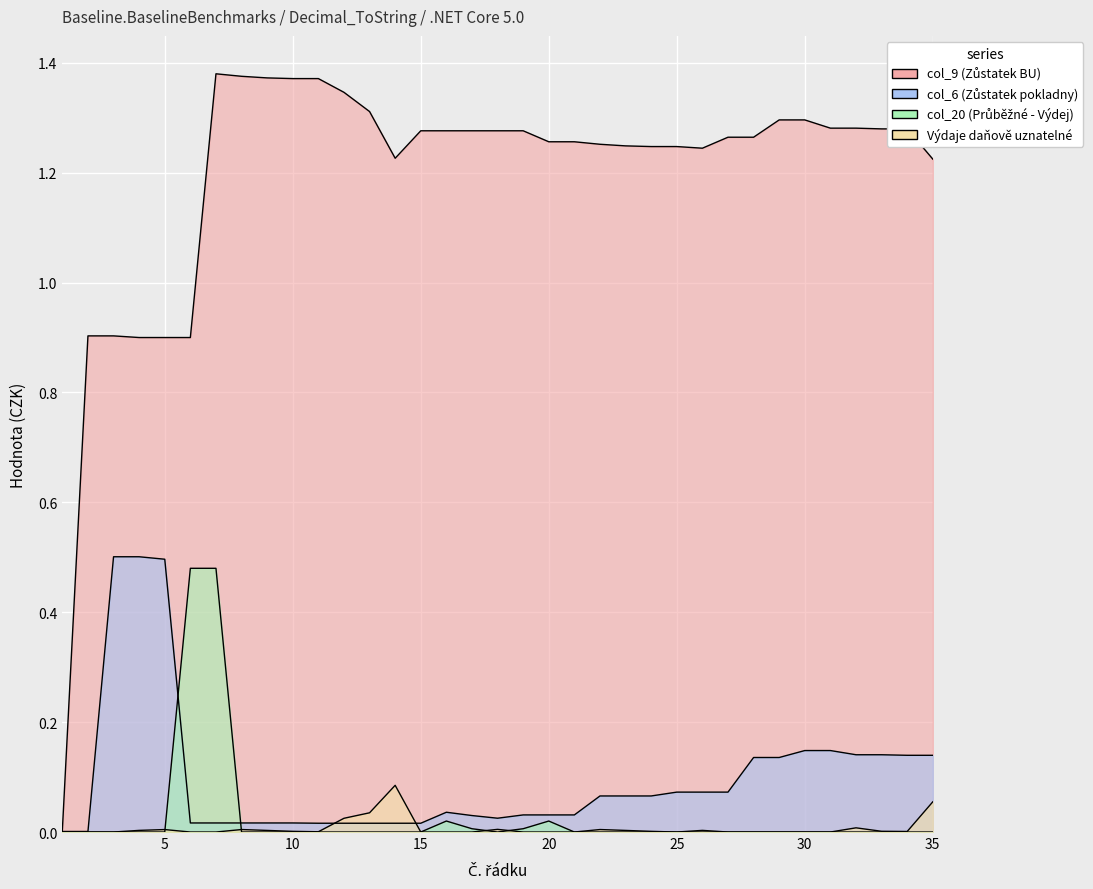

Reading left to right, what are all the values shown in this chart?

col_9 (Zůstatek BU): 0.0	0.9	0.9	0.9	0.9	0.9	1.4	1.4	1.4	1.4	1.4	1.3	1.3	1.2	1.3	1.3	1.3	1.3	1.3	1.3	1.3	1.3	1.2	1.2	1.2	1.2	1.3	1.3	1.3	1.3	1.3	1.3	1.3	1.3	1.2
col_6 (Zůstatek pokladny): 0.0	0.0	0.5	0.5	0.5	0.0	0.0	0.0	0.0	0.0	0.0	0.0	0.0	0.0	0.0	0.0	0.0	0.0	0.0	0.0	0.0	0.1	0.1	0.1	0.1	0.1	0.1	0.1	0.1	0.1	0.1	0.1	0.1	0.1	0.1
col_20 (Průběžné - Výdej): 0.0	0.0	0.0	0.0	0.0	0.5	0.5	0.0	0.0	0.0	0.0	0.0	0.0	0.0	0.0	0.0	0.0	0.0	0.0	0.0	0.0	0.0	0.0	0.0	0.0	0.0	0.0	0.0	0.0	0.0	0.0	0.0	0.0	0.0	0.0
Výdaje daňově uznatelné: 0.0	0.0	0.0	0.0	0.0	0.0	0.0	0.0	0.0	0.0	0.0	0.0	0.0	0.1	0.0	0.0	0.0	0.0	0.0	0.0	0.0	0.0	0.0	0.0	0.0	0.0	0.0	0.0	0.0	0.0	0.0	0.0	0.0	0.0	0.1